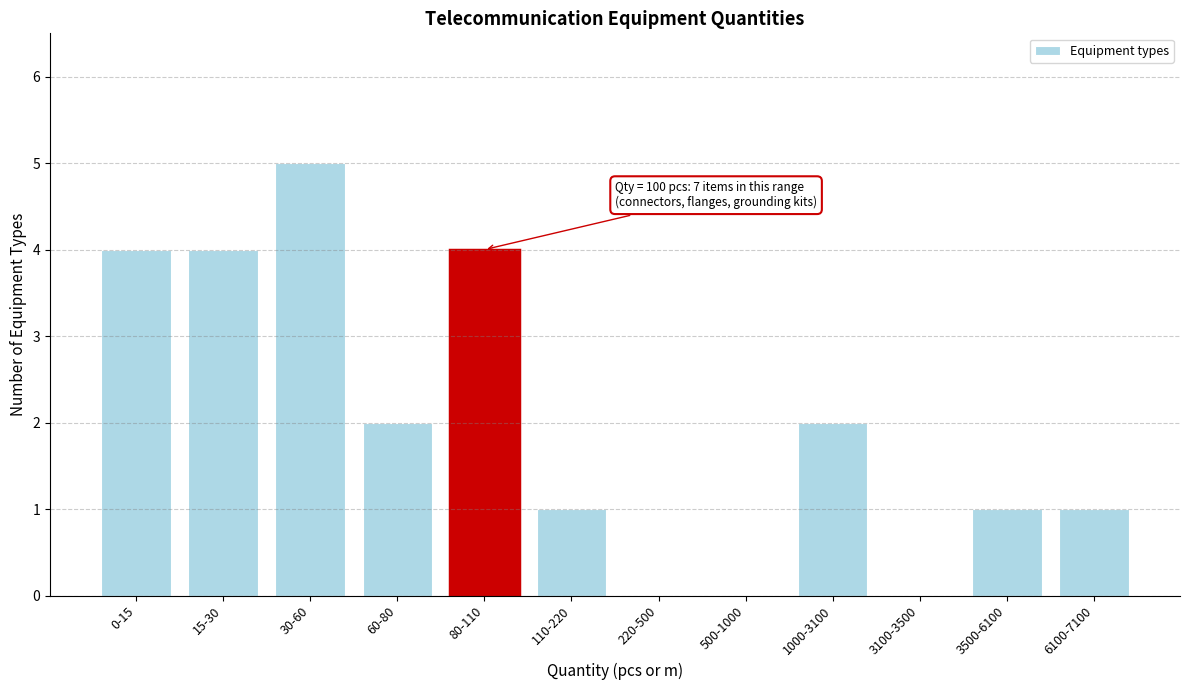

Reading left to right, what are all the values shown in this chart?

0-15=4	15-30=4	30-60=5	60-80=2	80-110=4	110-220=1	220-500=0	500-1000=0	1000-3100=2	3100-3500=0	3500-6100=1	6100-7100=1